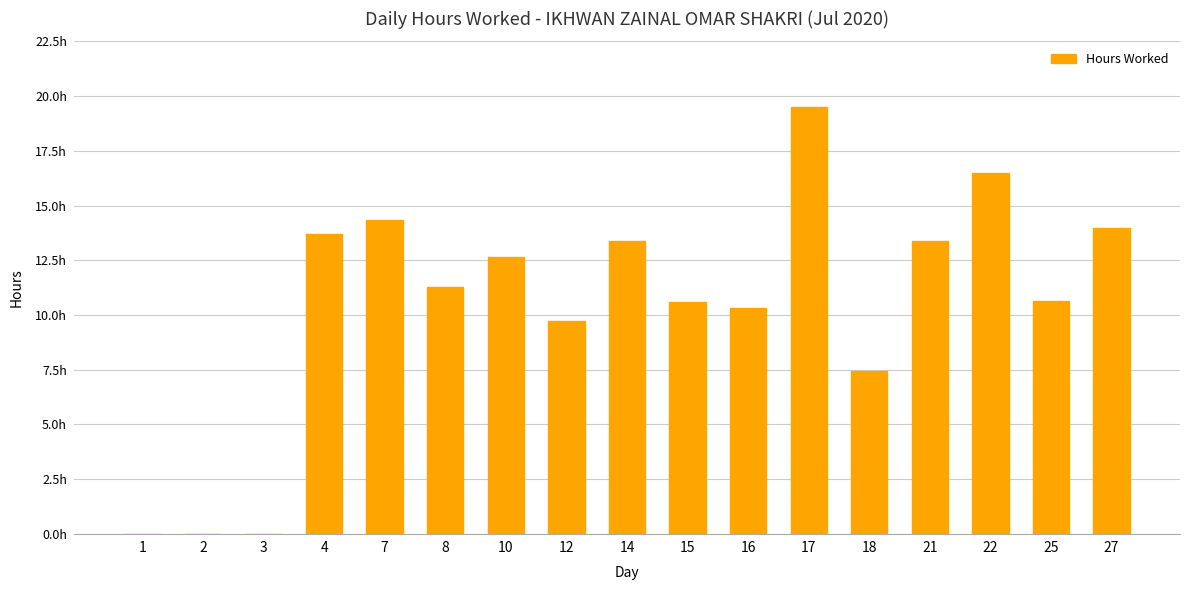

Are the bars horizontal?

No